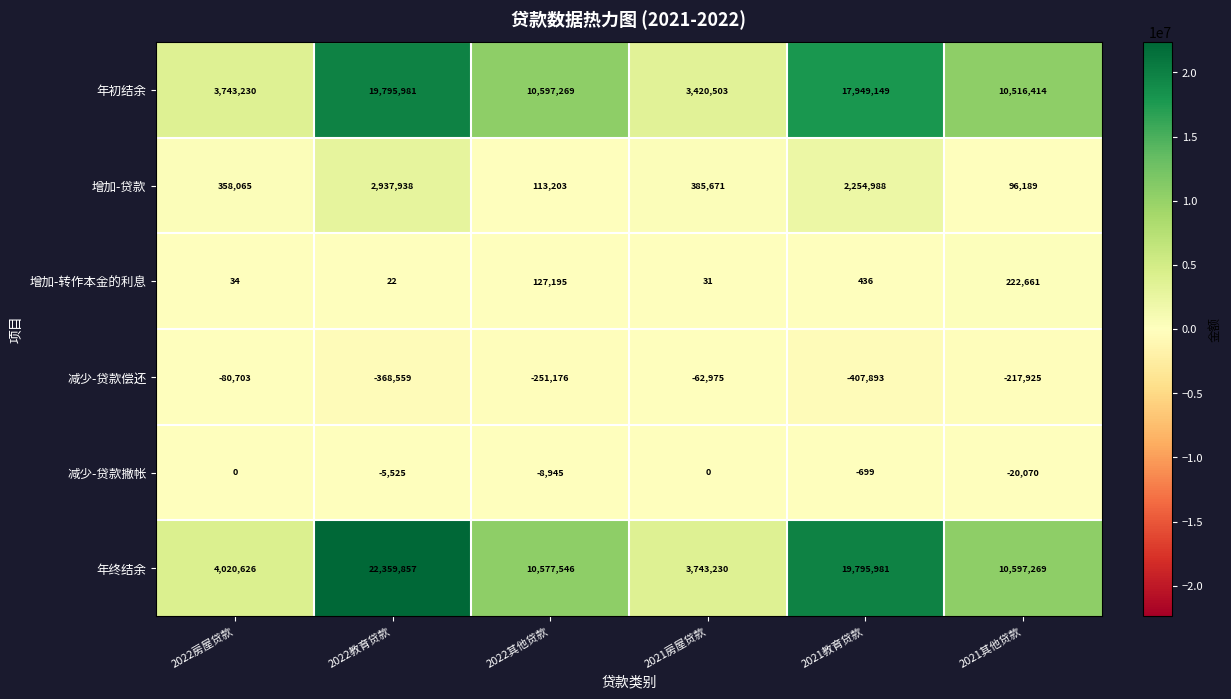

What is the difference between the maximum and second lowest values in the 年初结余 series?

16052751